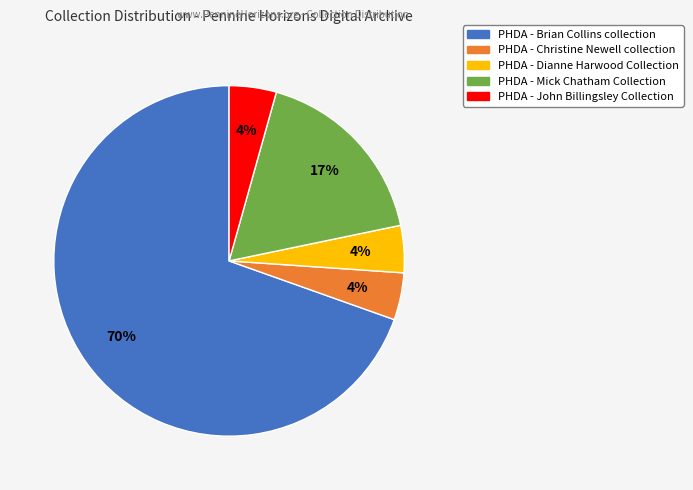

To the nearest percent, what is the average slice percentage?

20%